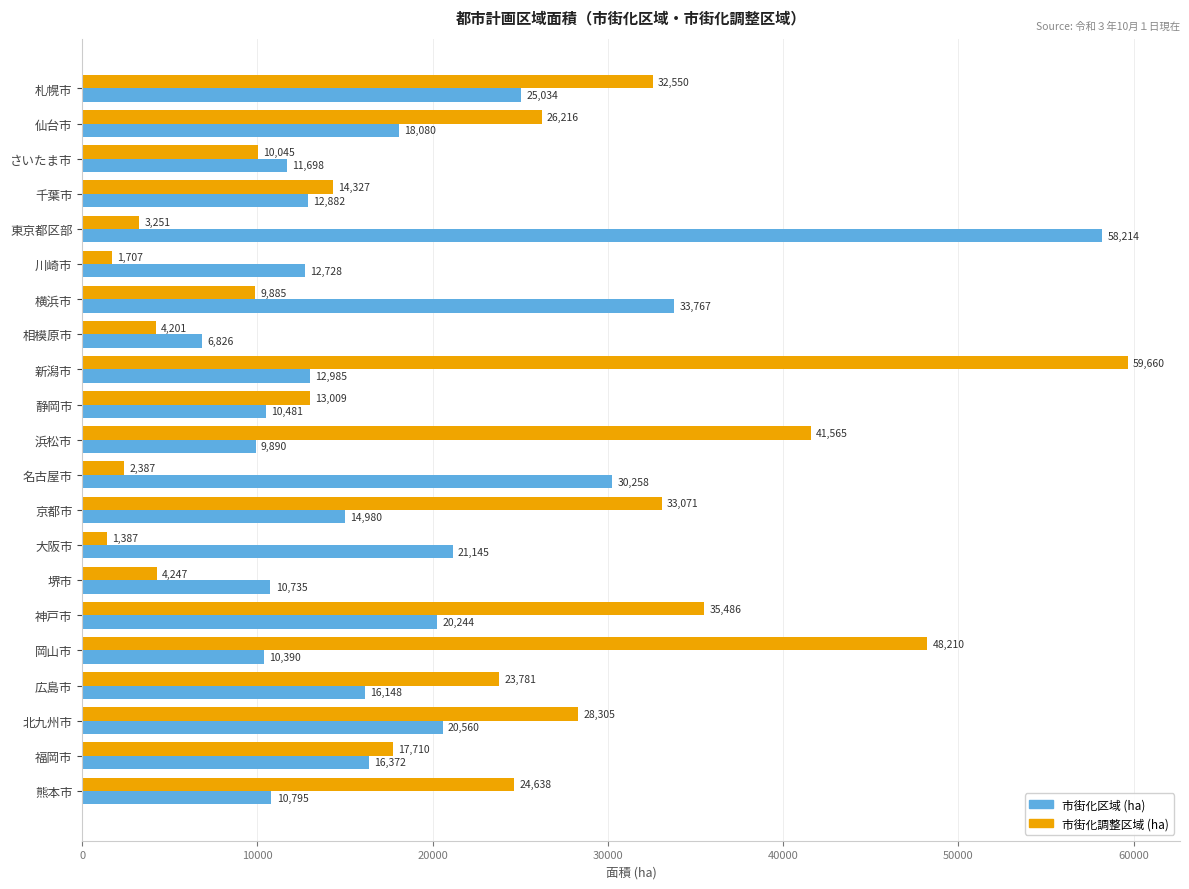

What are all the series names shown in the legend?

市街化区域 (ha), 市街化調整区域 (ha)